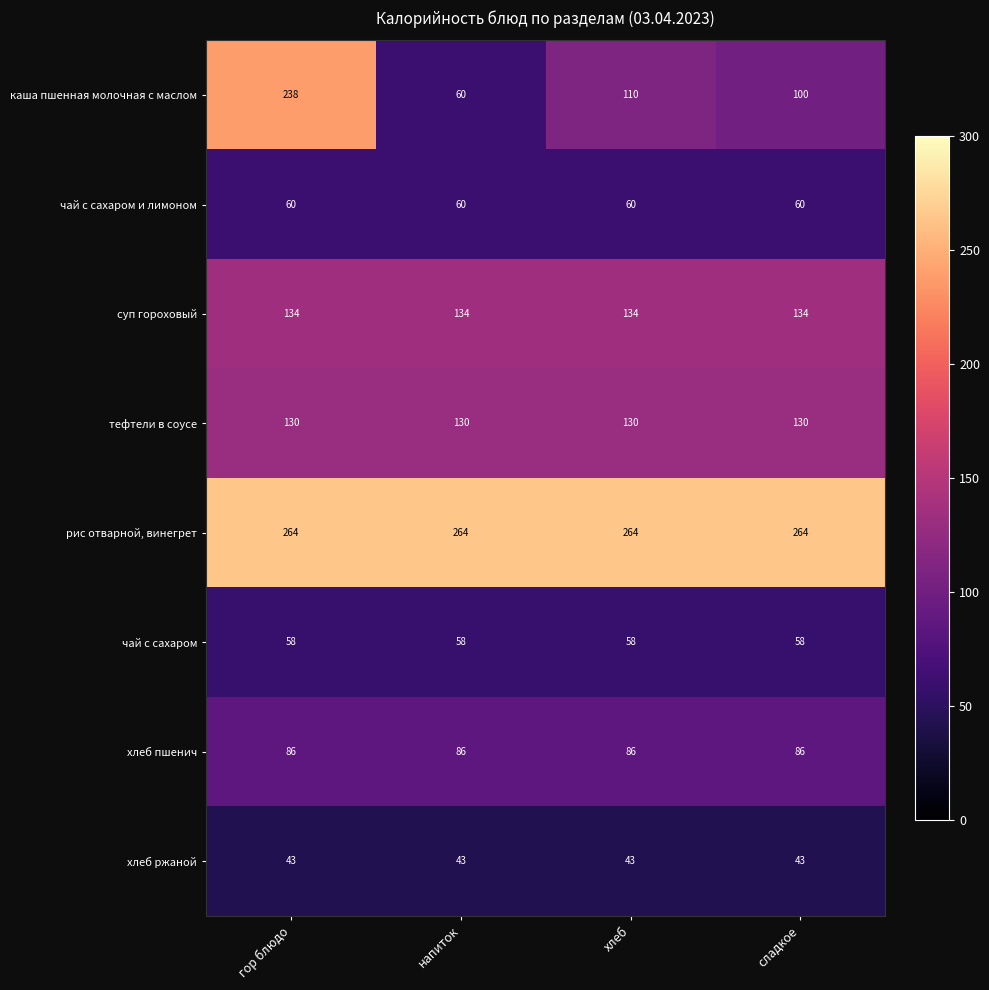

What is the total value across all series at сладкое?

875